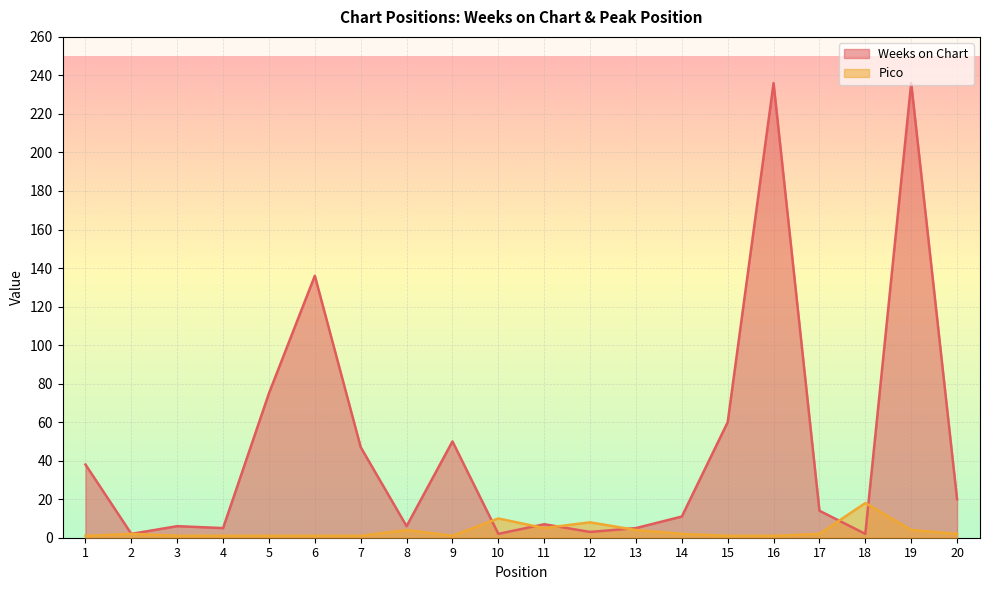

How many data points in Pico are above 2?

7